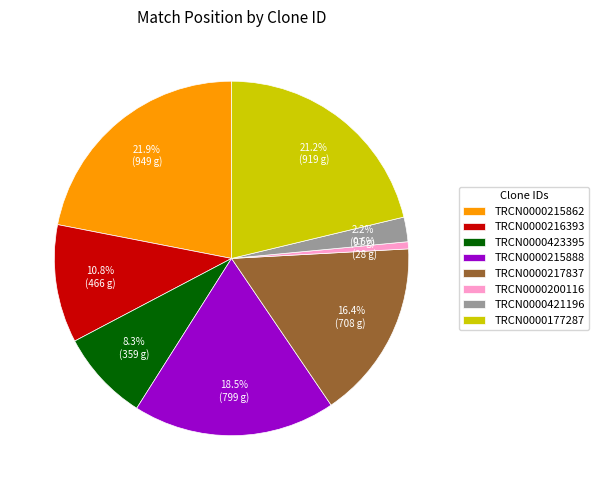

Rank the categories by value from lowest to highest.

TRCN0000200116, TRCN0000421196, TRCN0000423395, TRCN0000216393, TRCN0000217837, TRCN0000215888, TRCN0000177287, TRCN0000215862